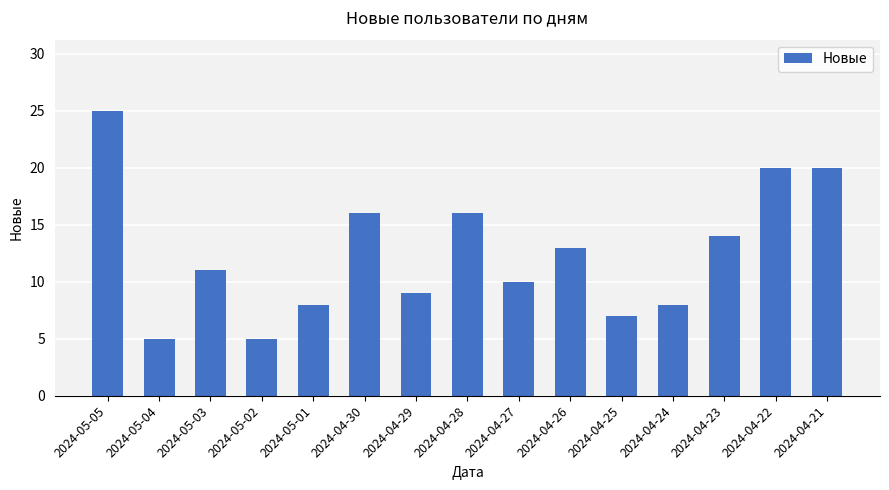

What is the sum of all values?

187